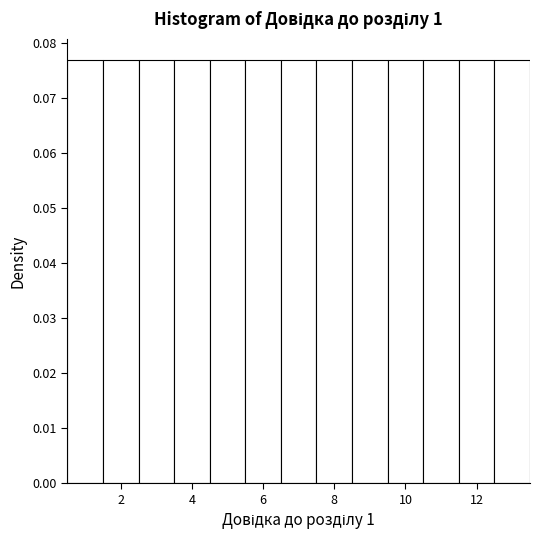

How tall is the bar that spans 8.5 to 9.5 on the x-axis? Neither the bar edges nor the heights are printed on the chart, so give them approximately, as read against the axes.

0.077